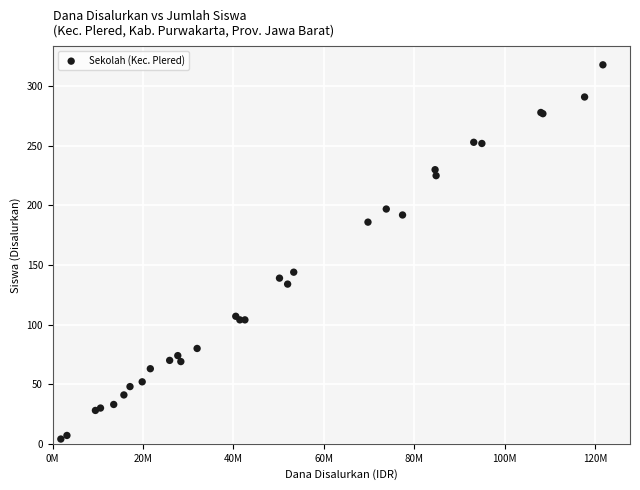

What Y value in the scatter plot is closest to 161?

144